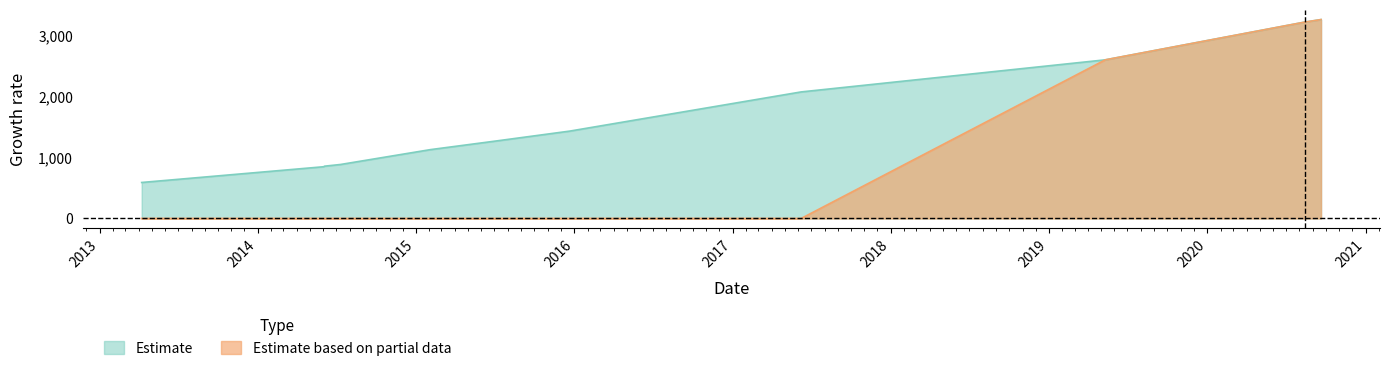

What is the sum of all Estimate values?

18161